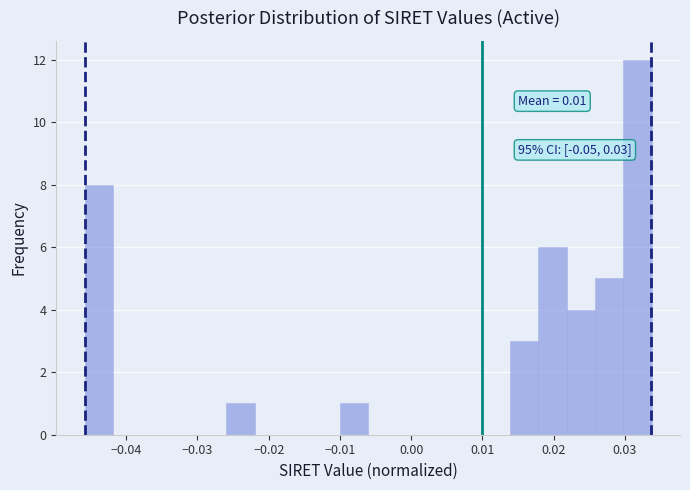

Around what value on the x-axis is the tallest bar? Give the approximate position of its centre, as read against the axis.

0.032